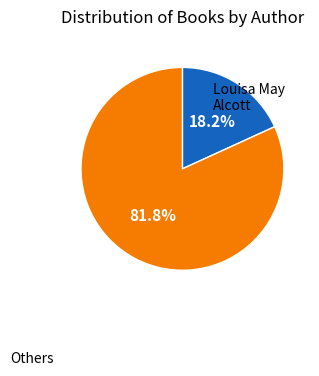

Does any single category account for the majority?

Yes